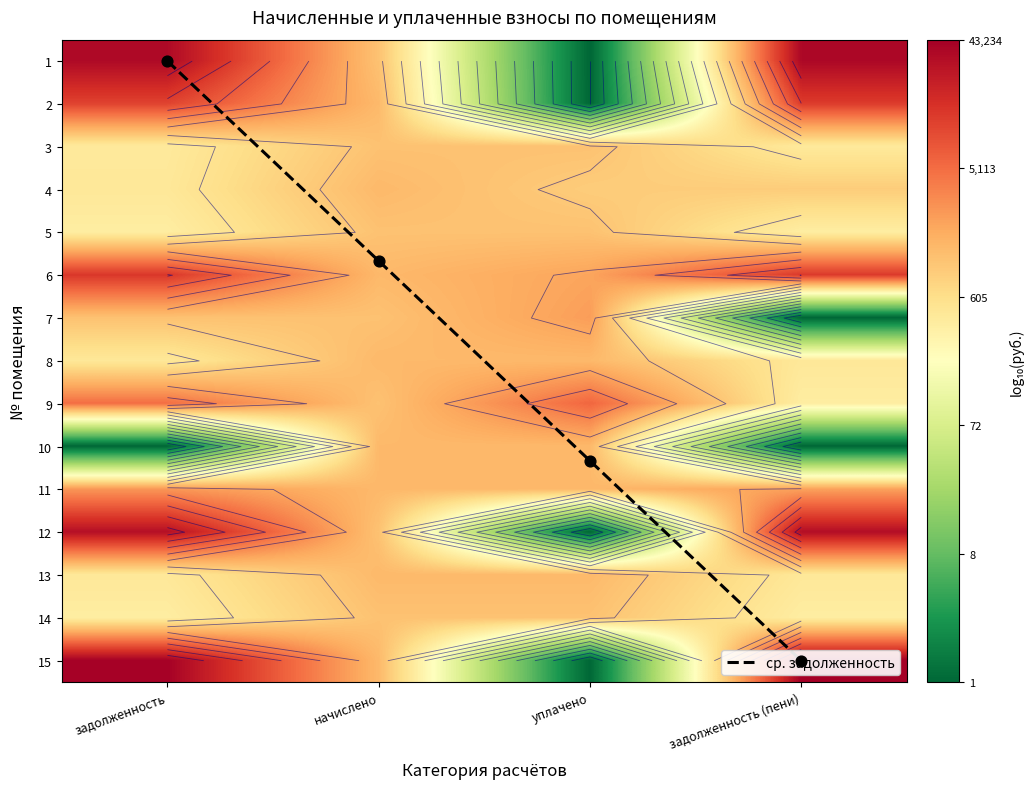

Which category has the lowest value in the ср. задолженность series?

задолженность